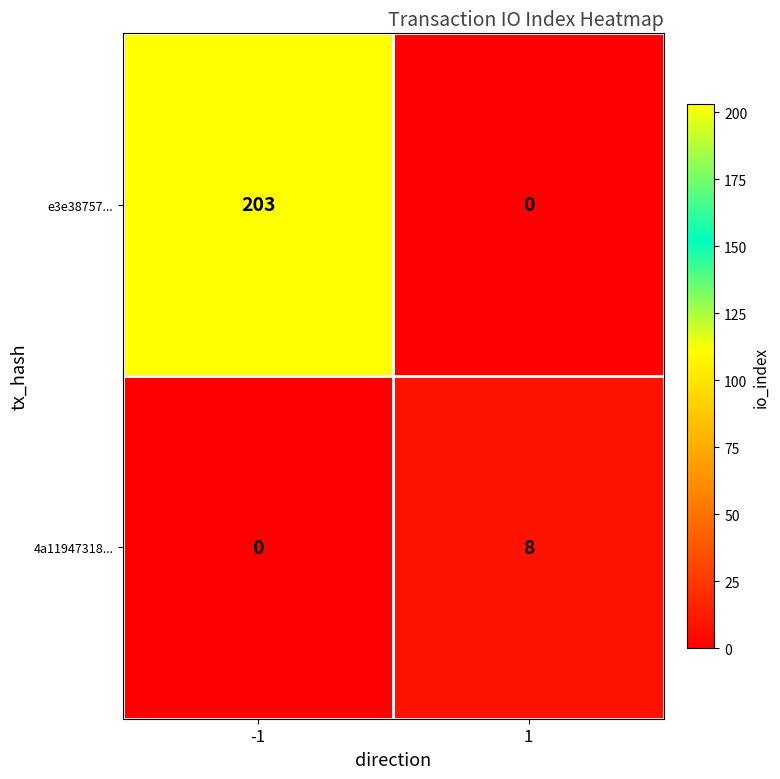

Between -1 and 1, which series saw the biggest shift?

e3e38757...